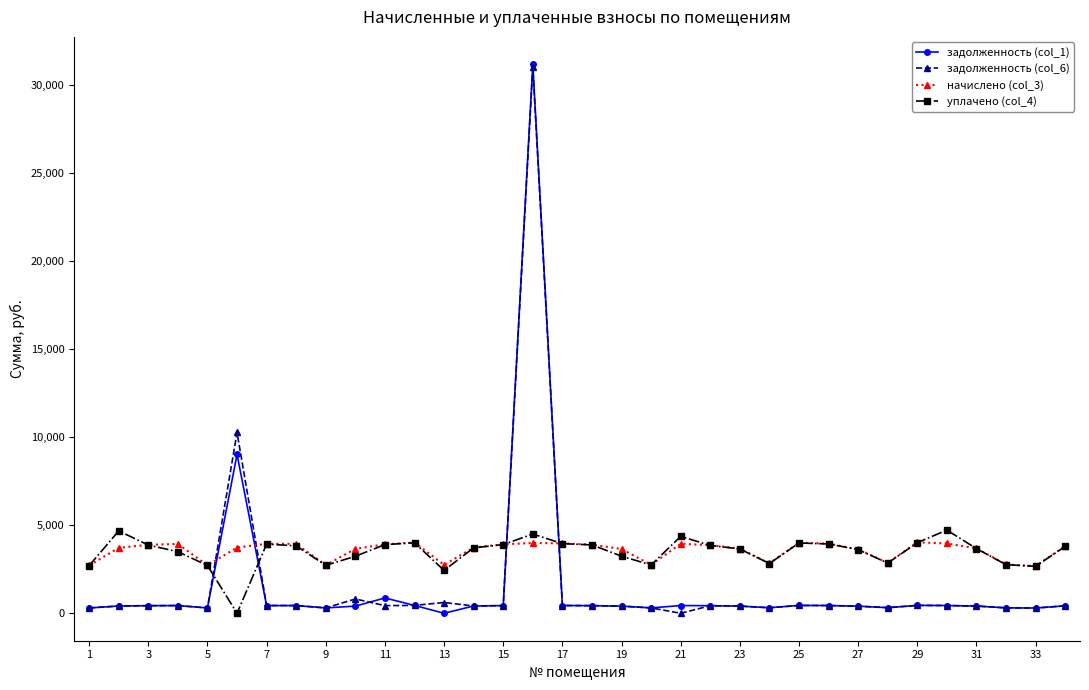

What is the value of the уплачено (col_4) point at the 22nd from the left?

3852.7